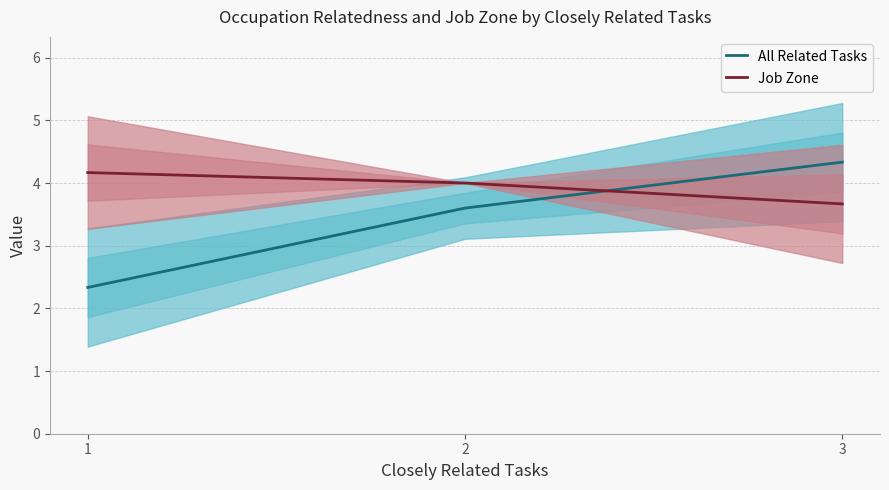

How many data points in Job Zone are less than 4?

1